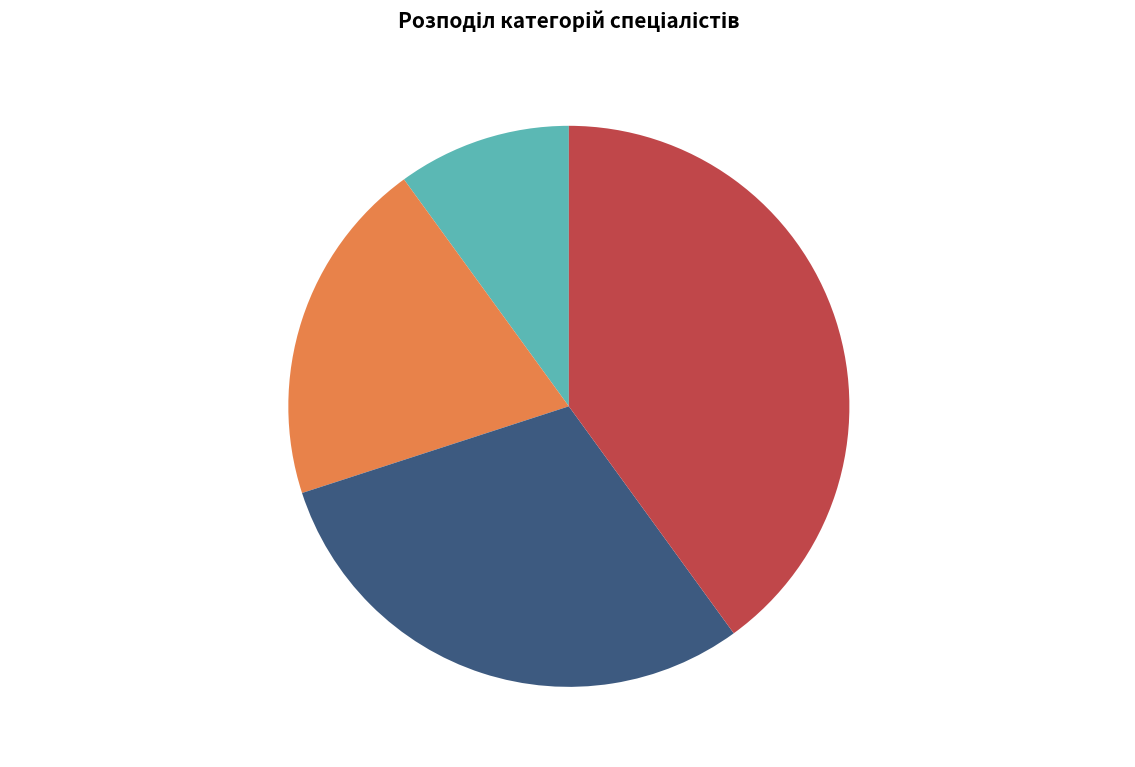

Is there a majority slice in this chart?

No